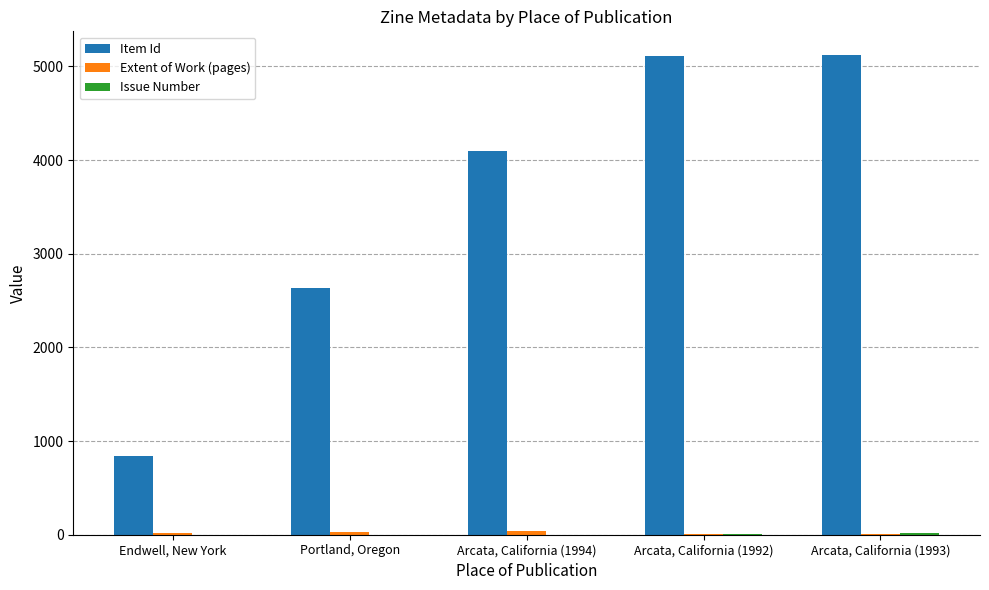

Where is Item Id nearest to the value 2979?

Portland, Oregon